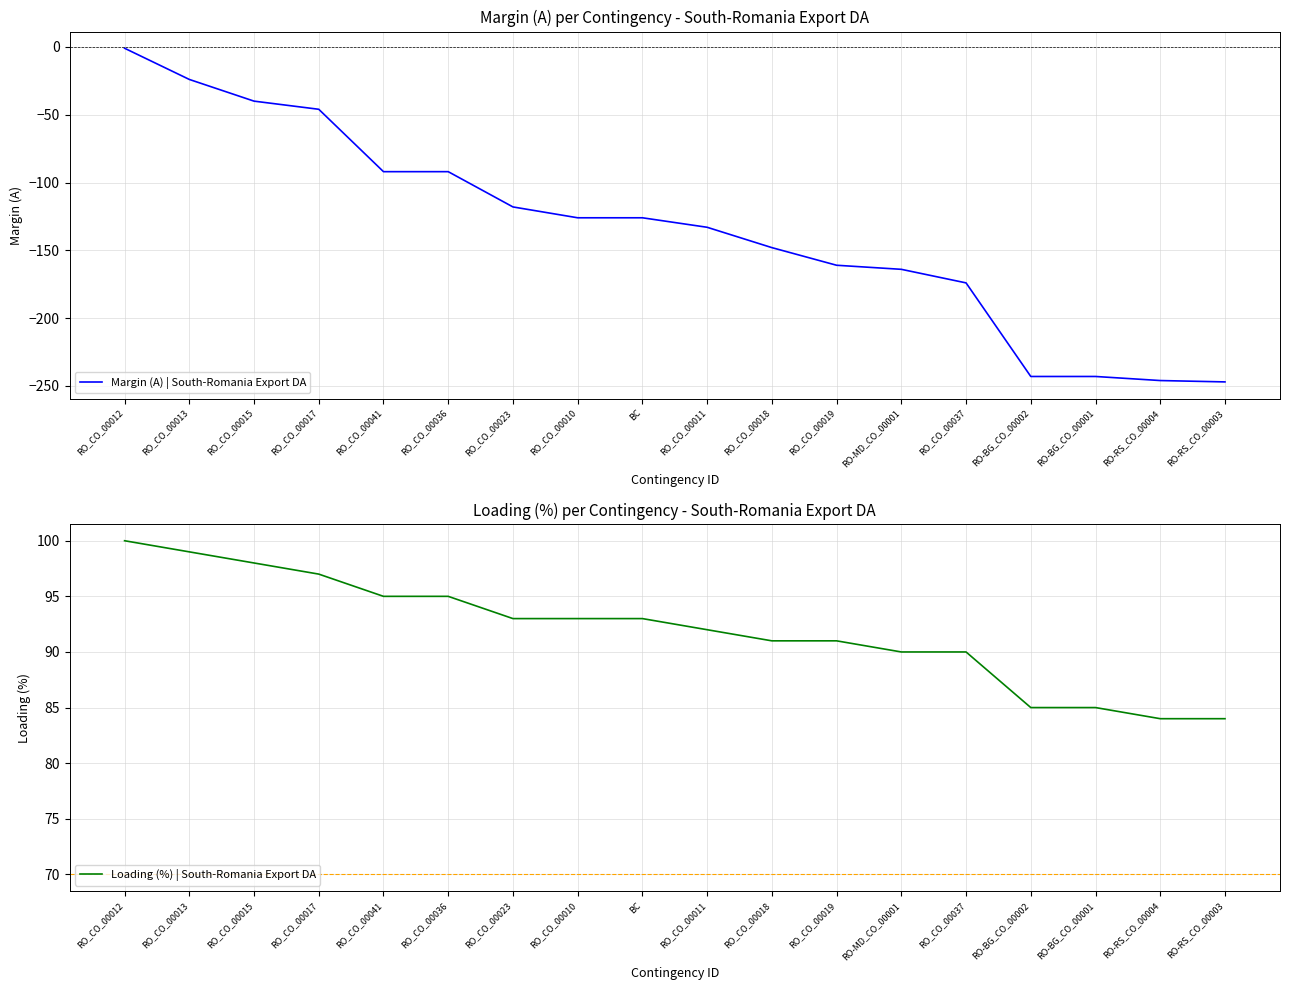

Which category has the lowest value across all series?

RO-RS_CO_00003